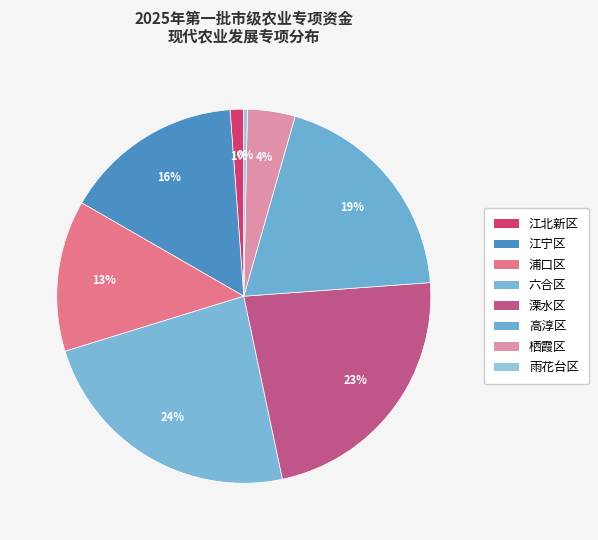

What is the total percentage of 栖霞区 and 溧水区?

27.0%